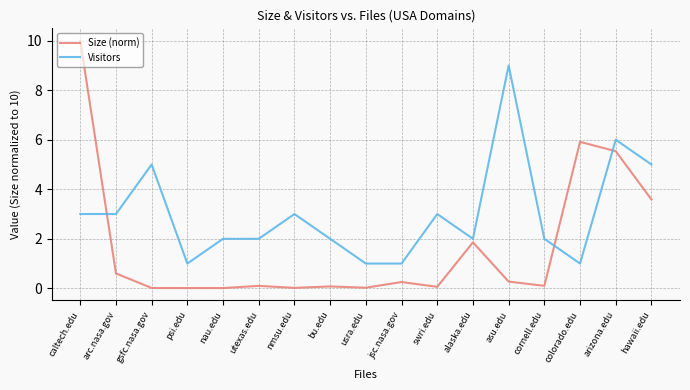

What position from the right is arizona.edu?

2